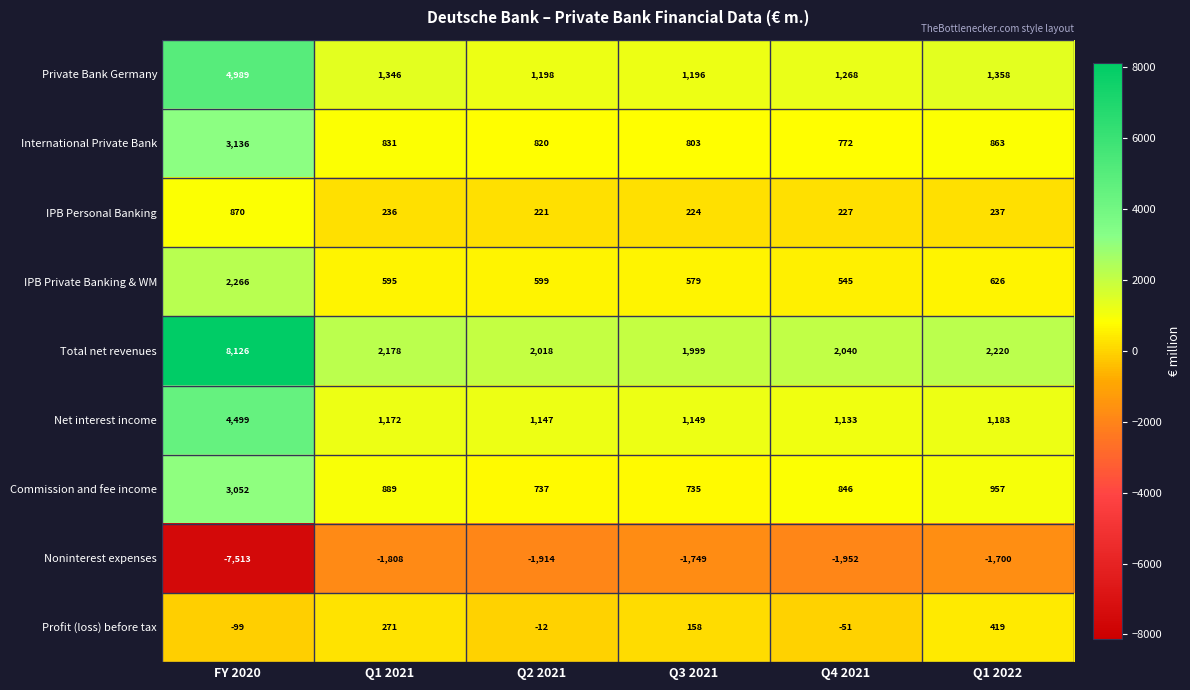

What value does the Commission and fee income series have at Q3 2021, to the nearest 50?

750